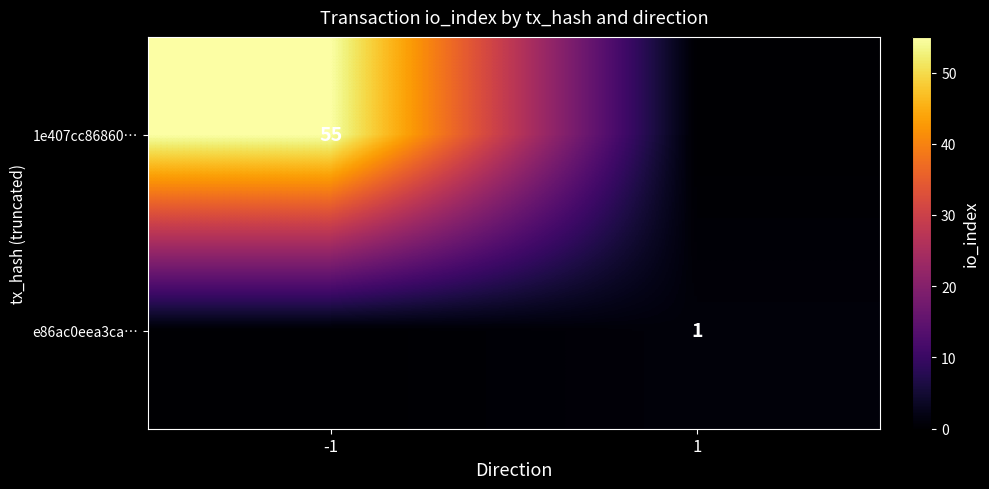

True or false: 1e407cc86860… has a value of 82 at -1.

False